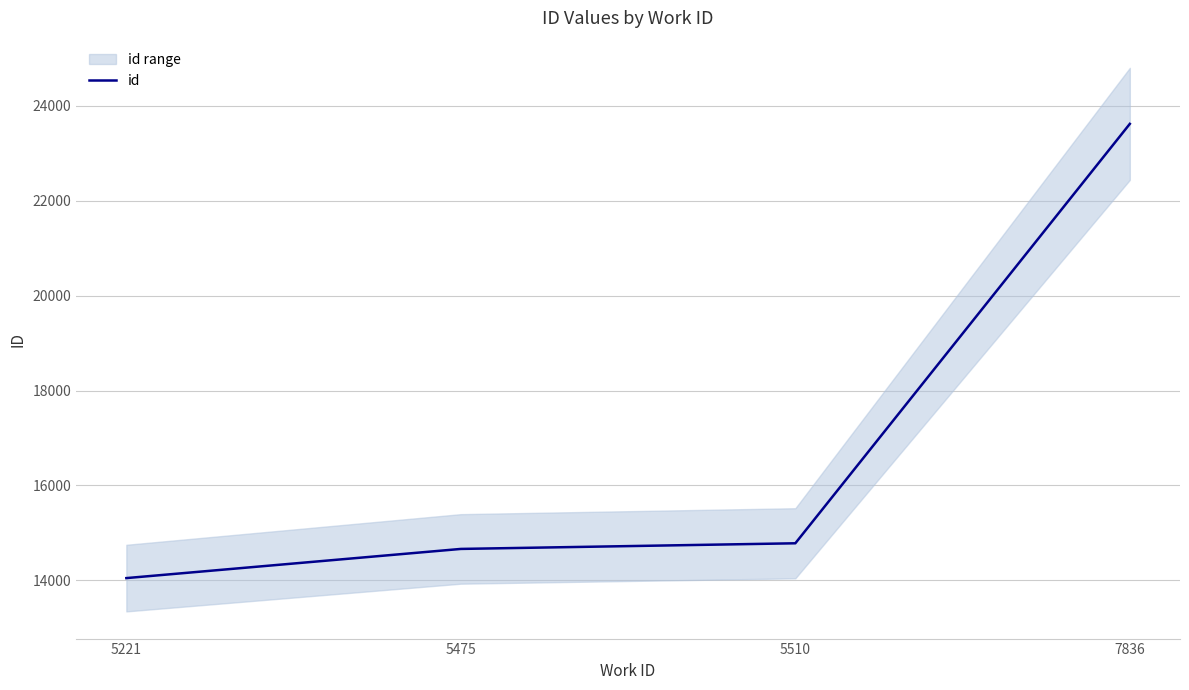

True or false: the data has more than 0 interior local peaks.

False